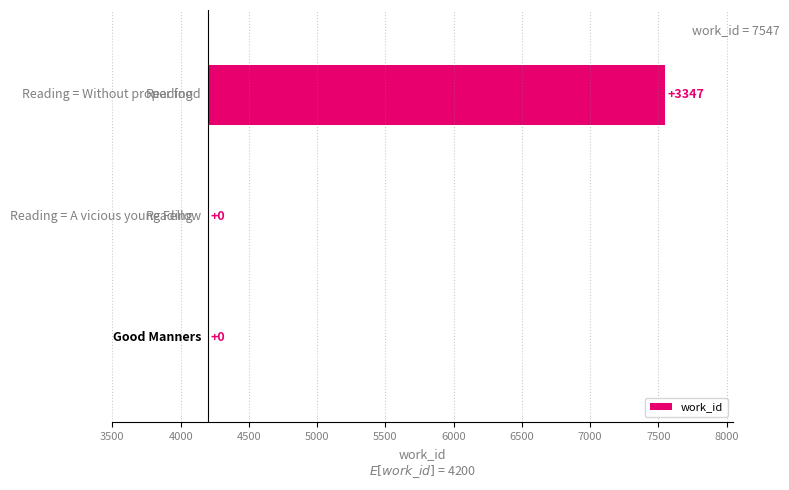

Are the bars horizontal?

Yes